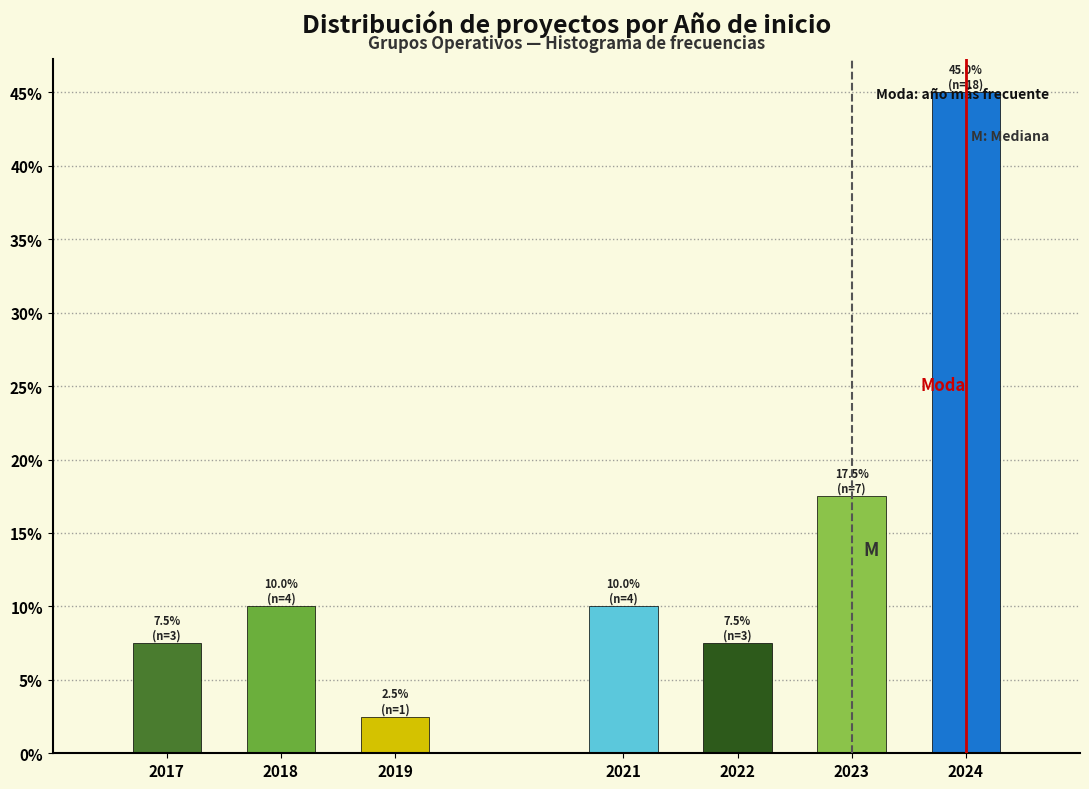

What is the value of the 7th bar from the left?

45.0